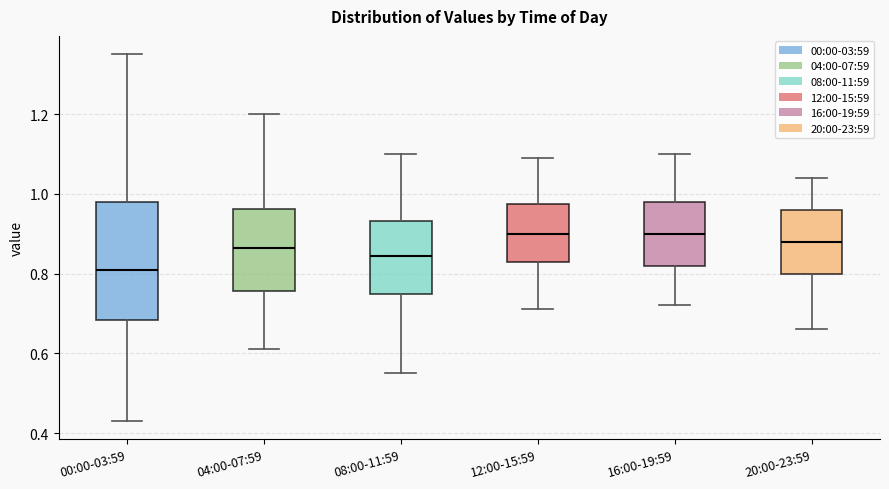

Where is the lower edge of the box for 04:00-07:59 on the y-axis? The values are not printed on the chart, so give them approximately, as read against the axis.

0.76